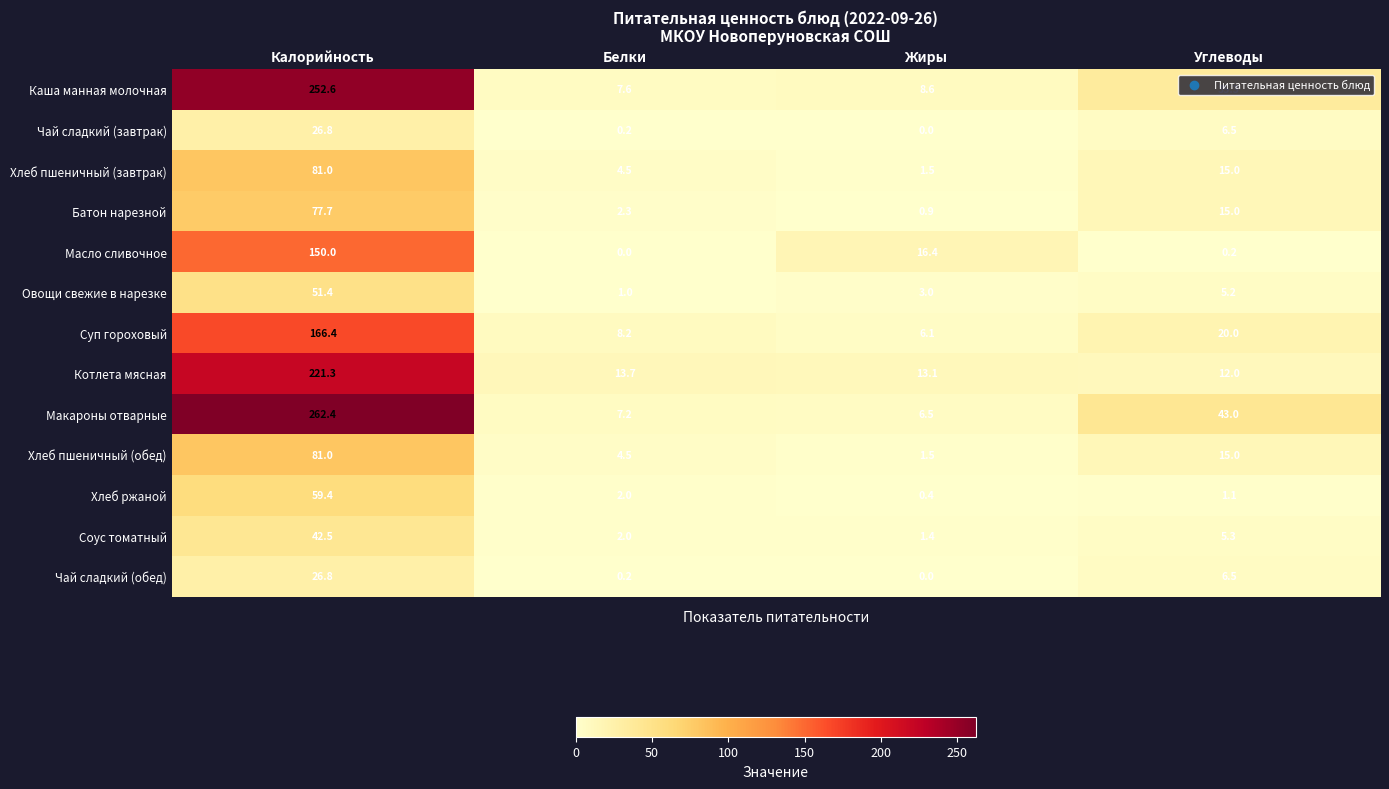

Where does the Хлеб пшеничный (завтрак) series first go above 15?

Калорийность